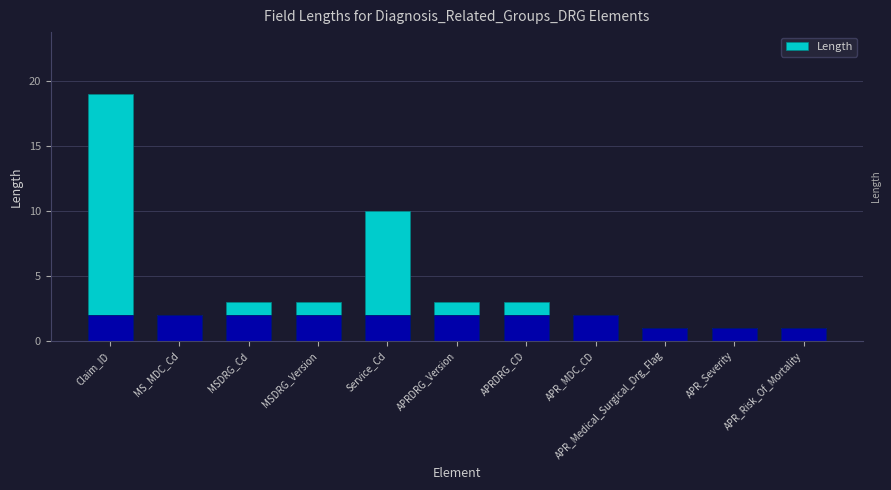

What is the value of the 1st bar from the left?

19